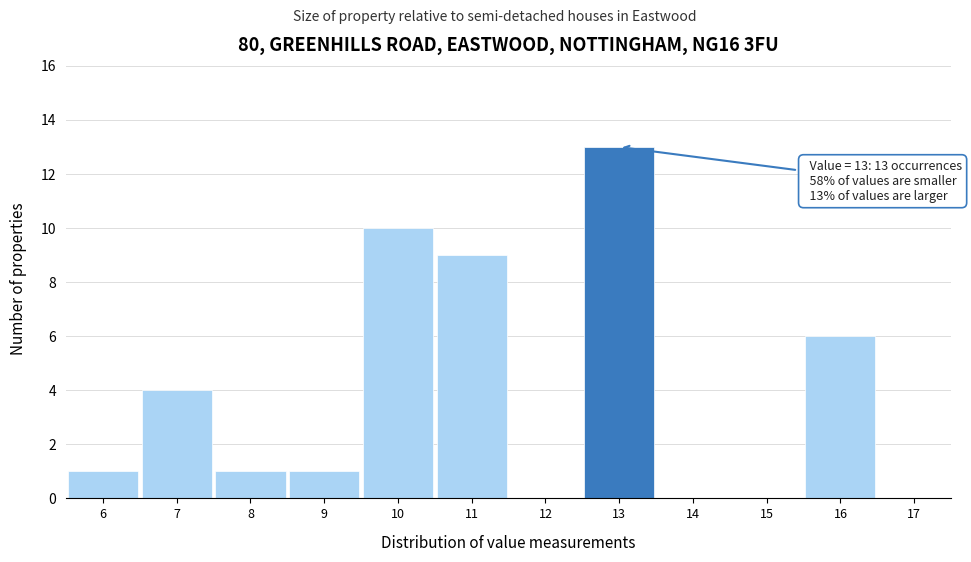

Which range on the x-axis has the tallest bar?

12.5 to 13.5